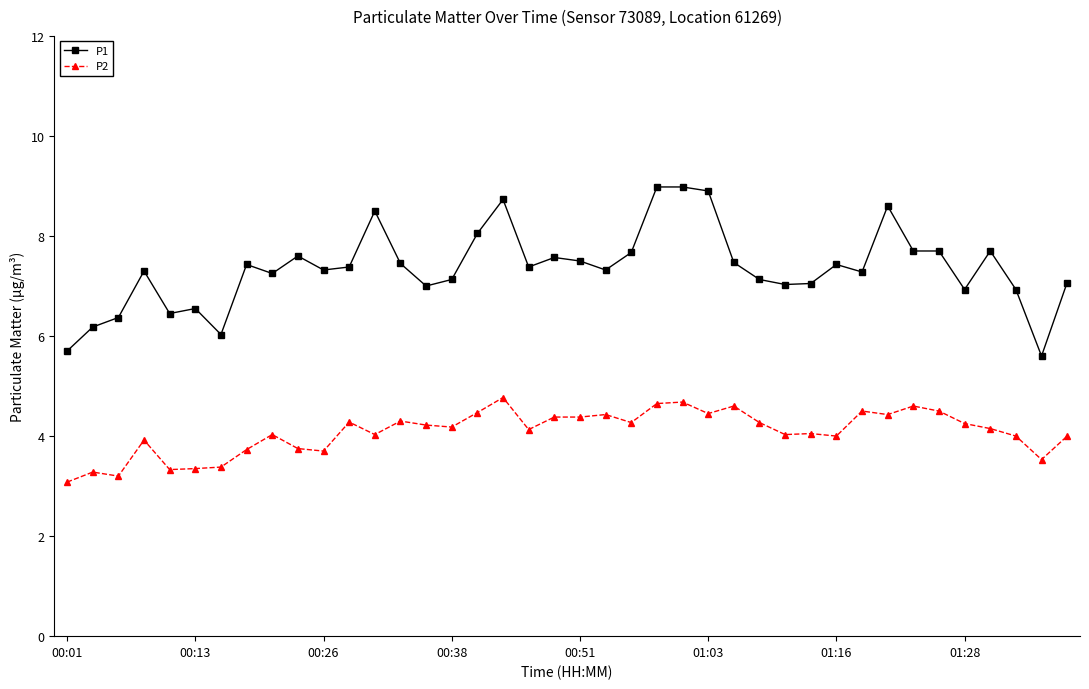

What is the maximum value for P1?

9.0